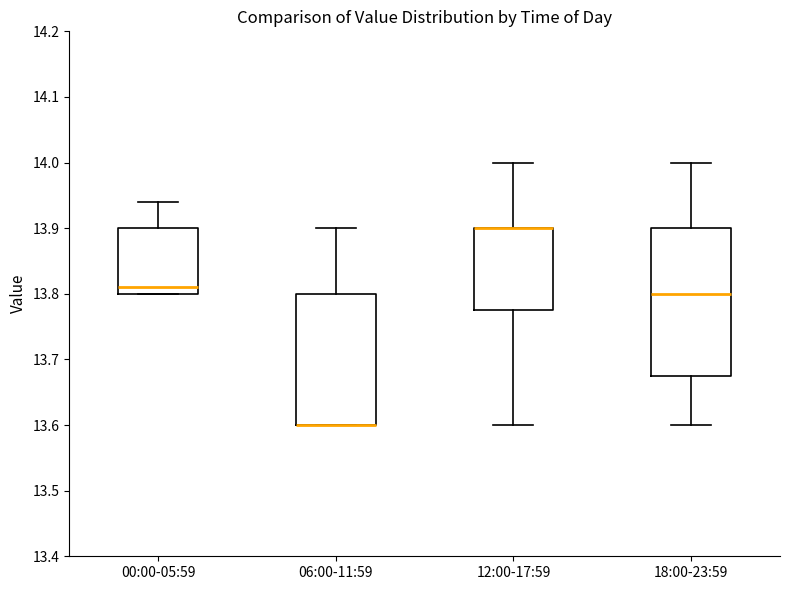

Reading left to right, read every box against the y-axis: the position of its median line, the range the box covers, and the ends of its whiskers. The values are not printed on the chart, so give them approximately, as read against the axis.

00:00-05:59: median 13.81, box 13.80 to 13.90, whiskers 13.80 to 13.94
06:00-11:59: median 13.60 (drawn on the box's lower edge), box 13.60 to 13.80, whiskers 13.60 to 13.90
12:00-17:59: median 13.90 (drawn on the box's upper edge), box 13.78 to 13.90, whiskers 13.60 to 14.00
18:00-23:59: median 13.80, box 13.68 to 13.90, whiskers 13.60 to 14.00